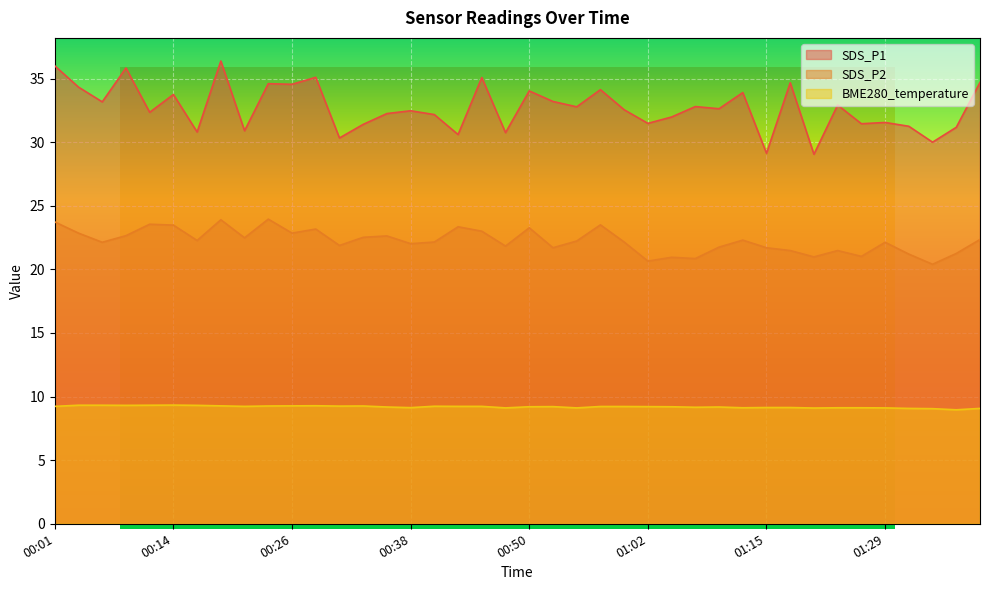

At which label does BME280_temperature reach its peak?

00:14